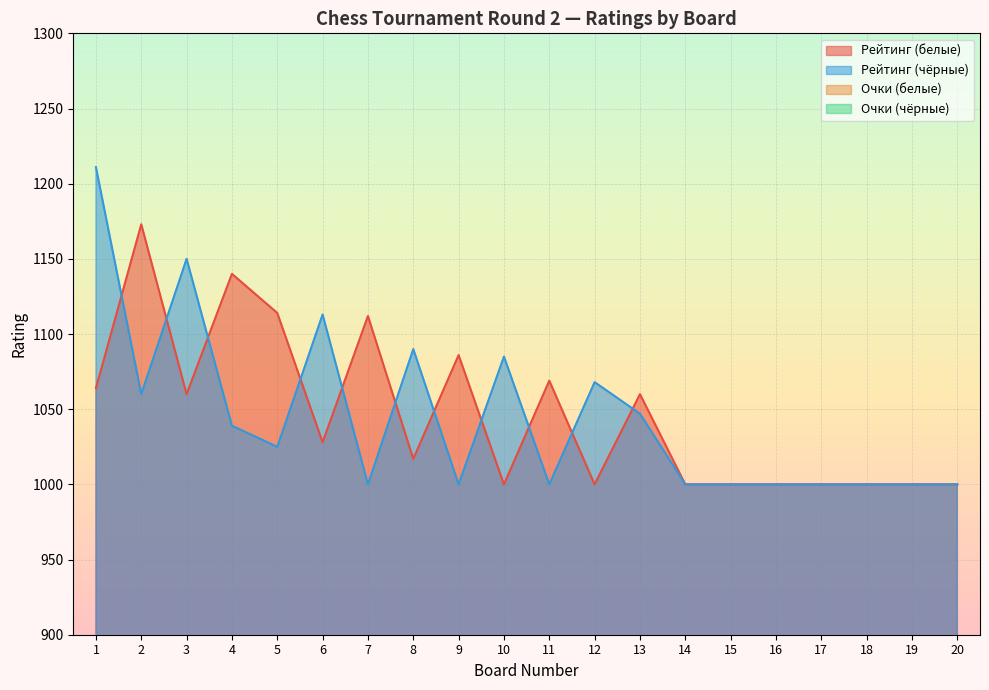

True or false: Очки (чёрные) has more than 2 points higher than both neighbors.

False